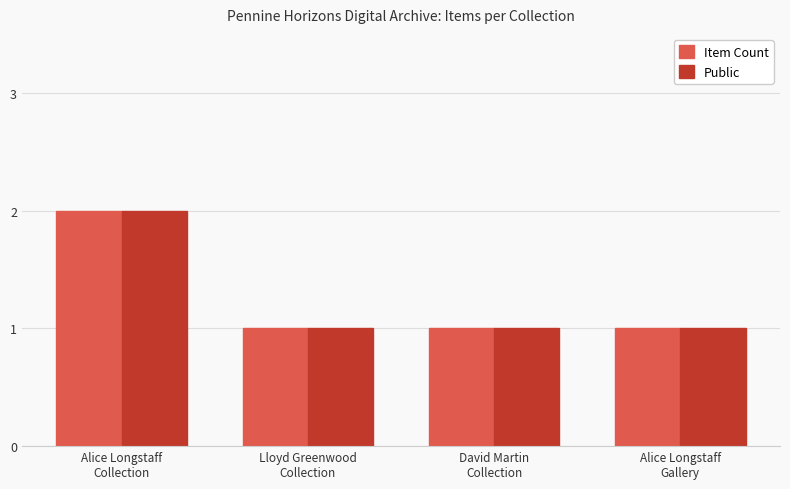

Reading left to right, list all the values displayed in this chart.

Item Count: Alice Longstaff
Collection=2	Lloyd Greenwood
Collection=1	David Martin
Collection=1	Alice Longstaff
Gallery=1
Public: Alice Longstaff
Collection=2	Lloyd Greenwood
Collection=1	David Martin
Collection=1	Alice Longstaff
Gallery=1